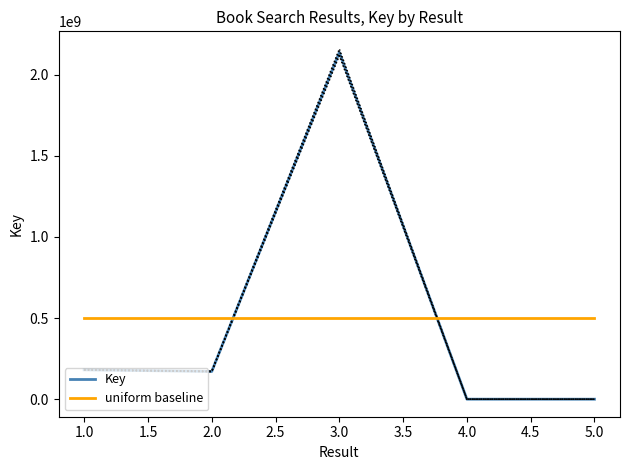

How many lines are shown in the chart?

2